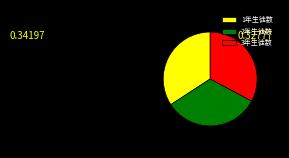

True or false: 2年生徒数 accounts for 33% of the total.

True